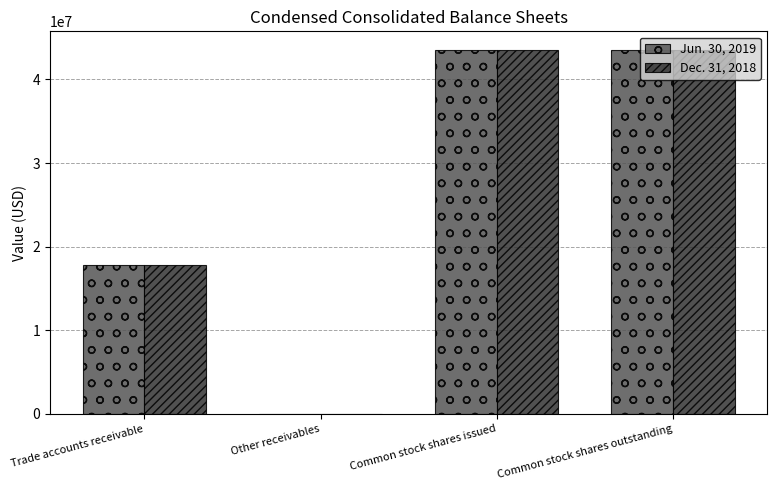

Which series has the largest range (max minus min)?

Dec. 31, 2018